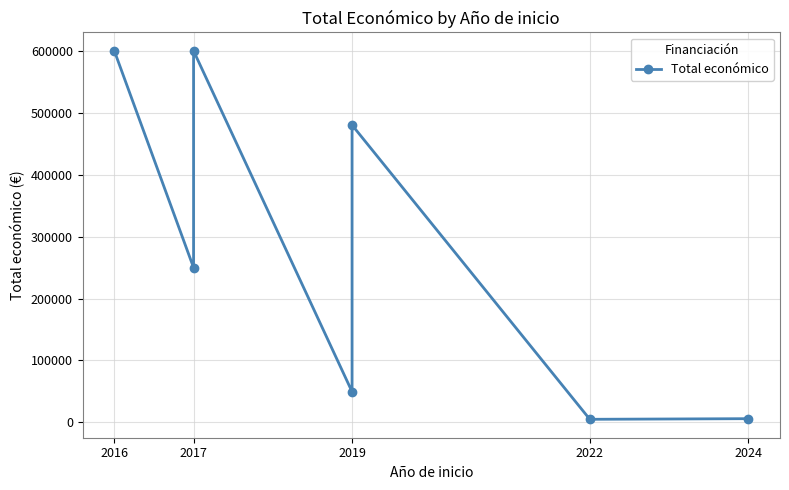

Where does the data first go above 249910?

2016